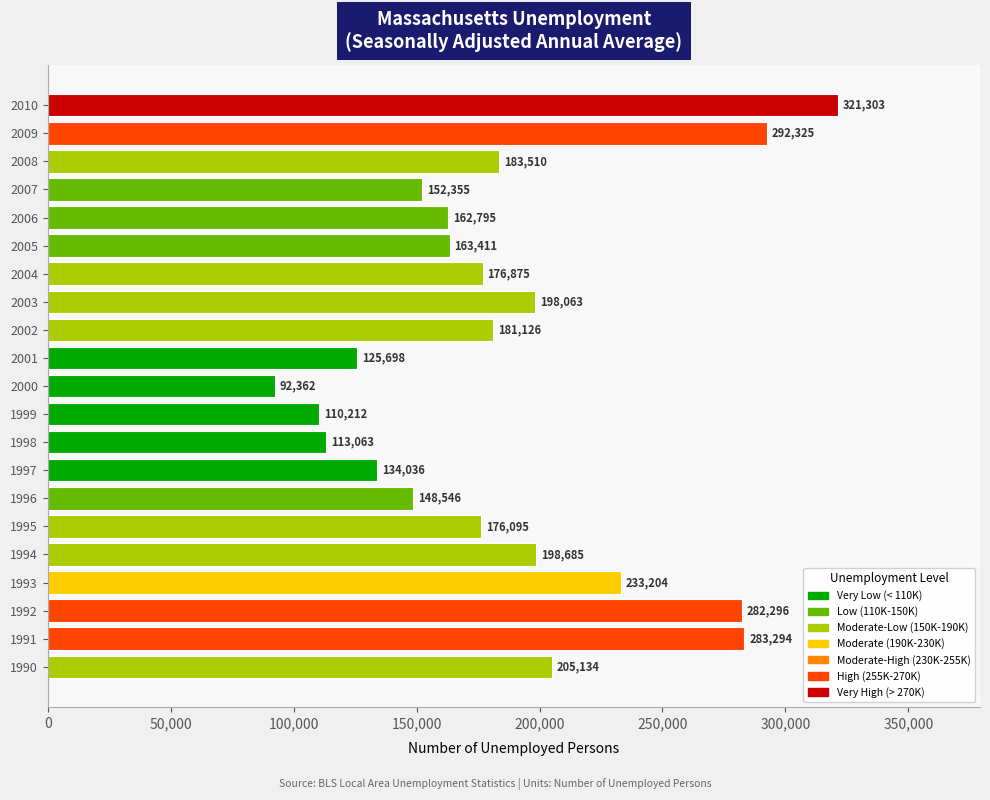

True or false: the data shows 455638 at 2010.

False